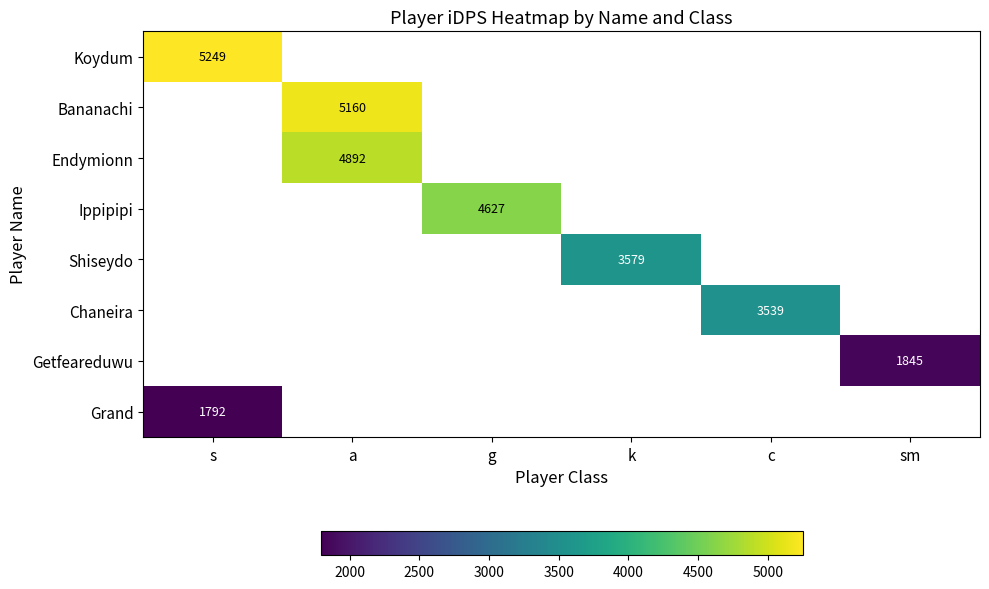

Which label corresponds to the smallest value in the chart?

s